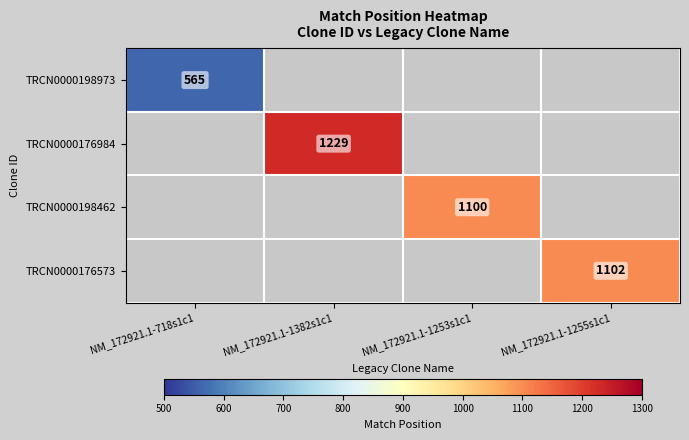

Is the value of TRCN0000198973 at NM_172921.1-718s1c1 greater than the value of TRCN0000198462 at NM_172921.1-718s1c1?

No